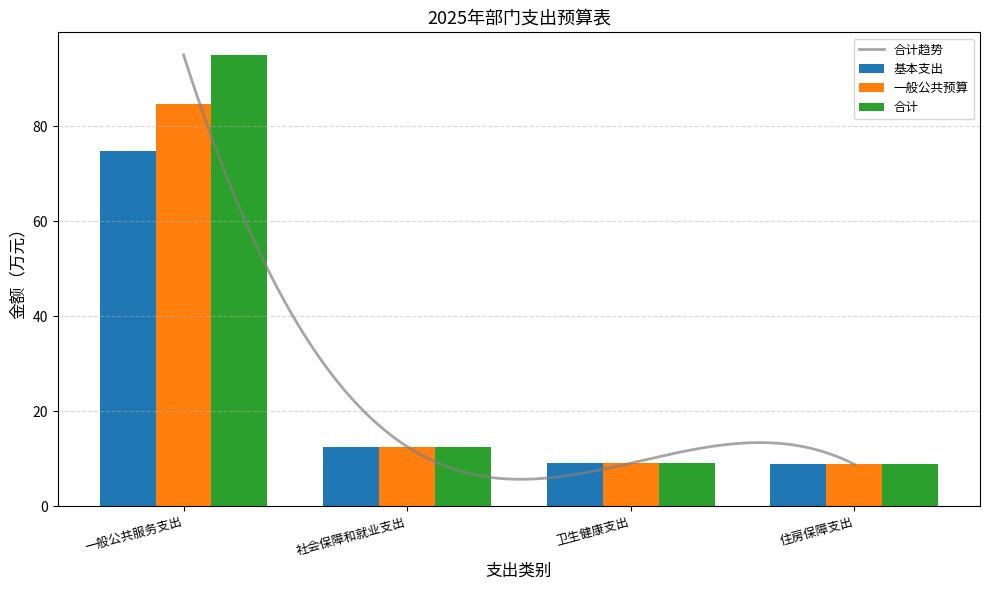

How many values in the 合计 series are below 12?

2